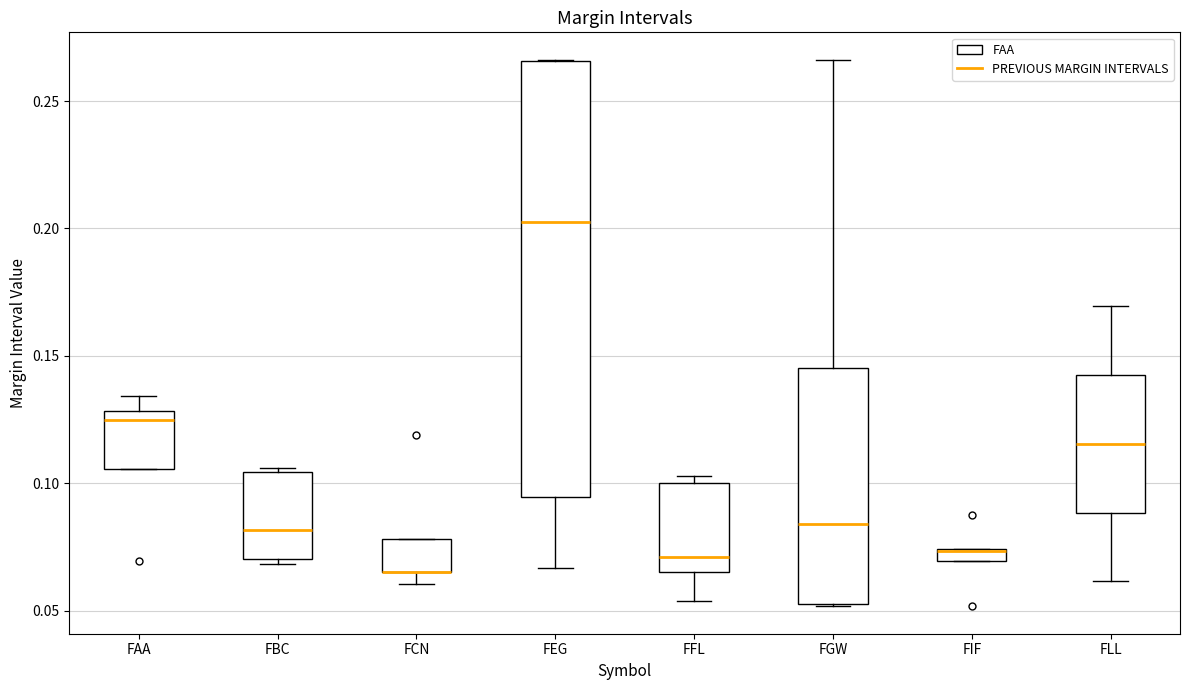

Which box is the tallest, from its lower edge to its upper edge?

FEG